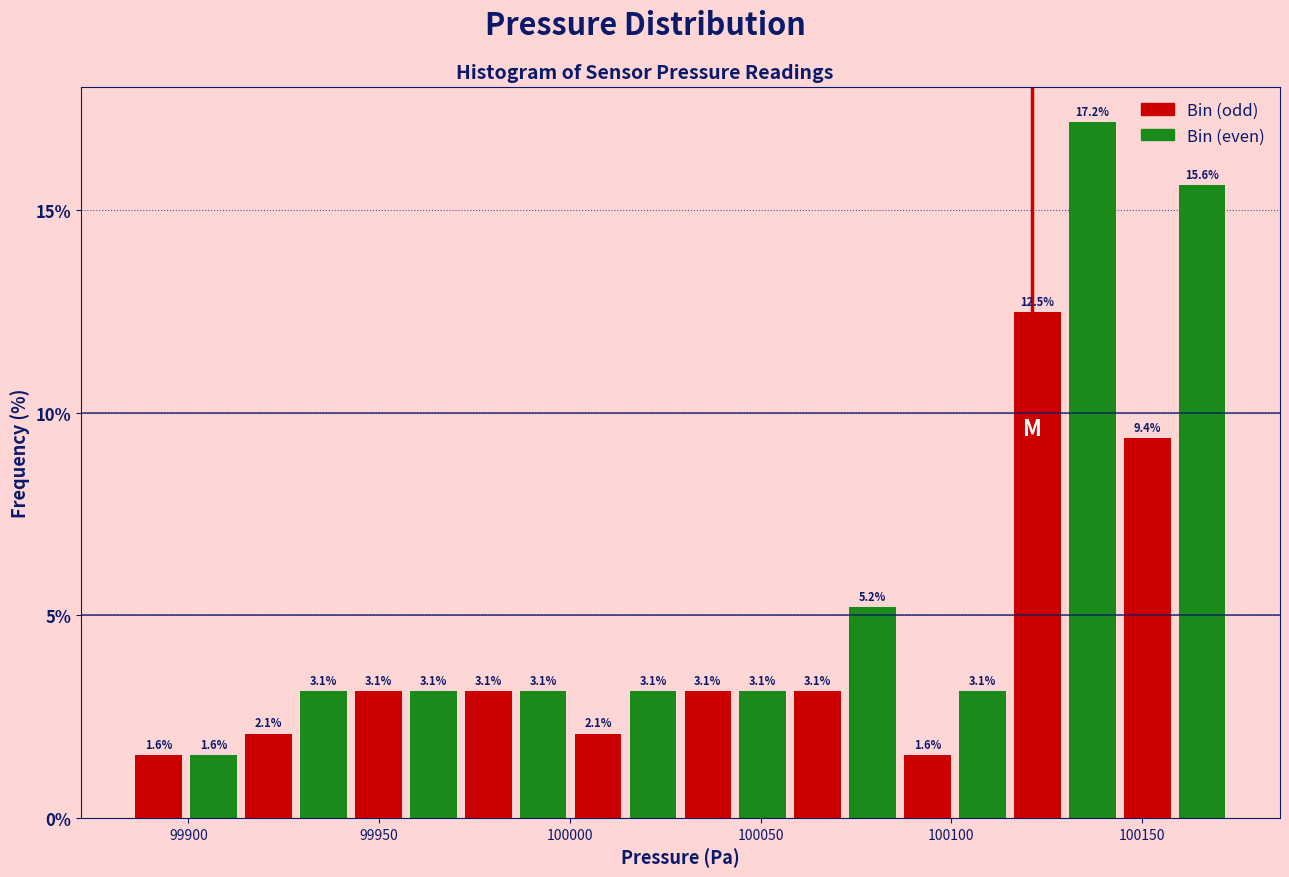

Around what value on the x-axis is the tallest bar? Give the approximate position of its centre, as read against the axis.

100135